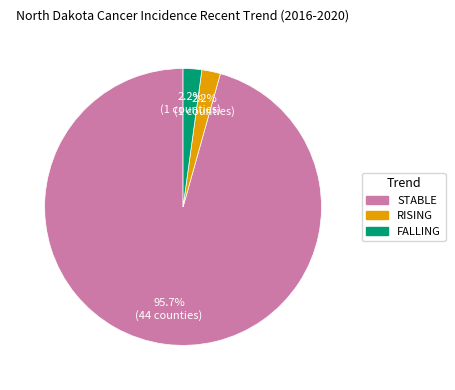

How many slices are in this pie chart?

3